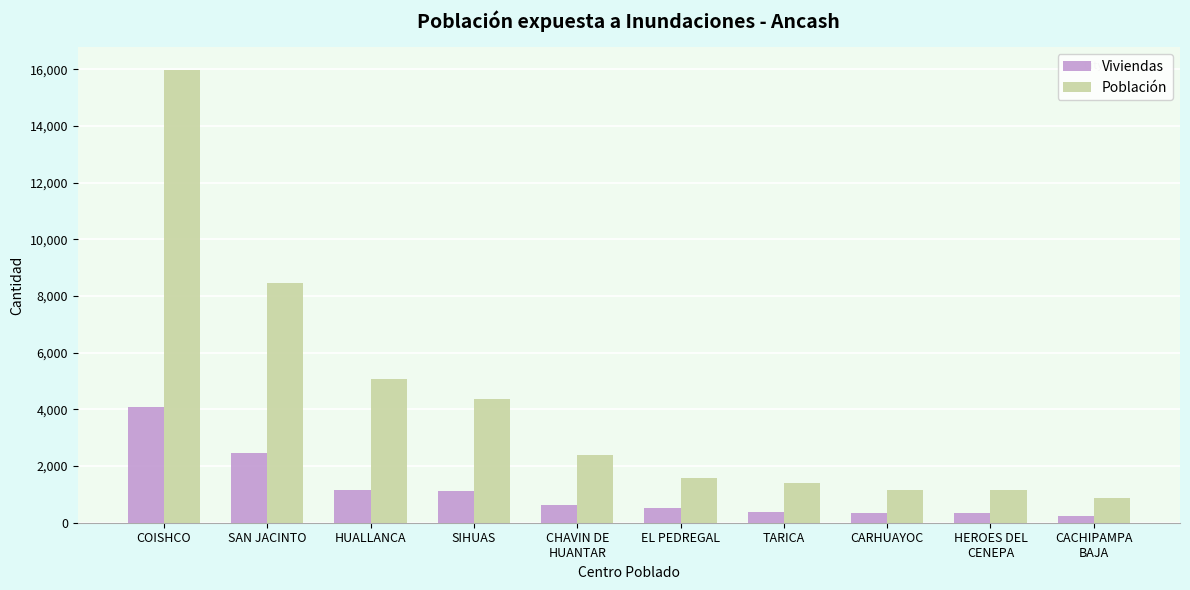

What are all the series names shown in the legend?

Viviendas, Población